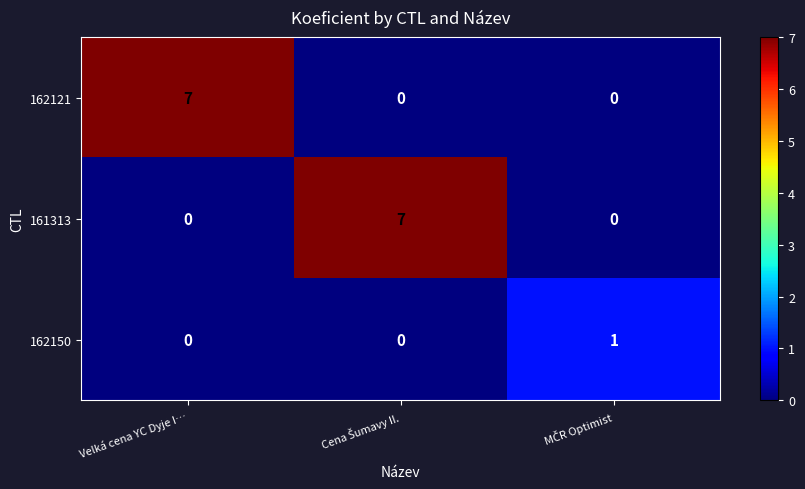

Is it true that 162121 equals 7 at Velká cena YC Dyje I…?

True